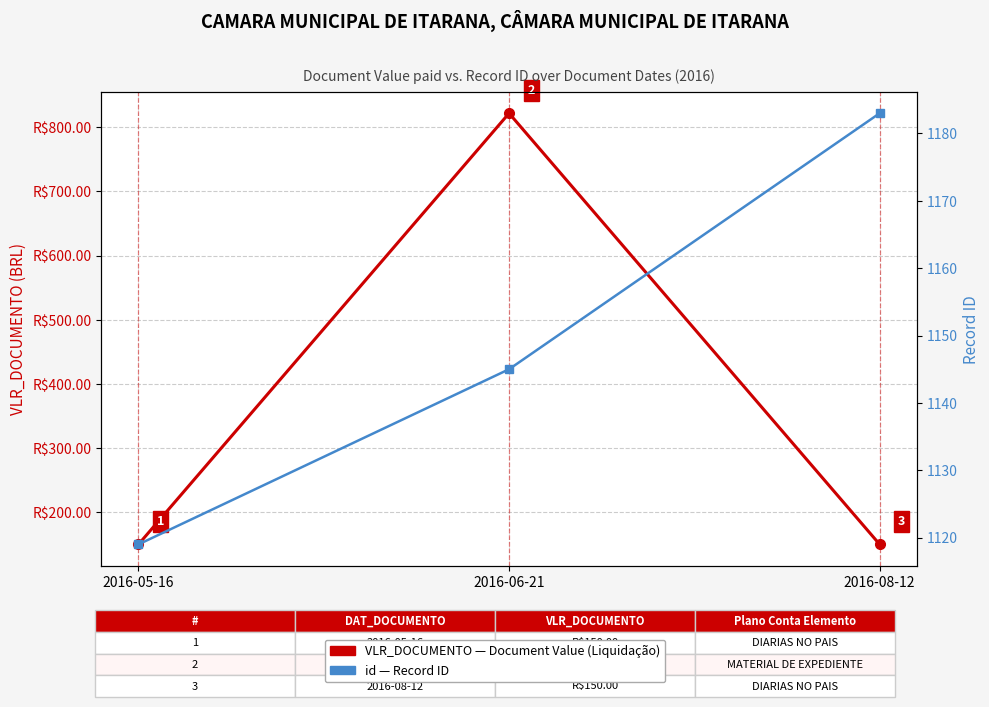

What is the spread (max minus min) of values at 2016-05-16?

969.0